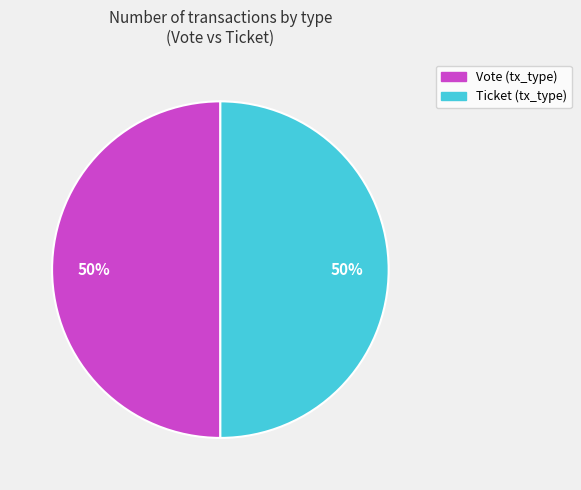

To the nearest percent, what is the average slice percentage?

50%